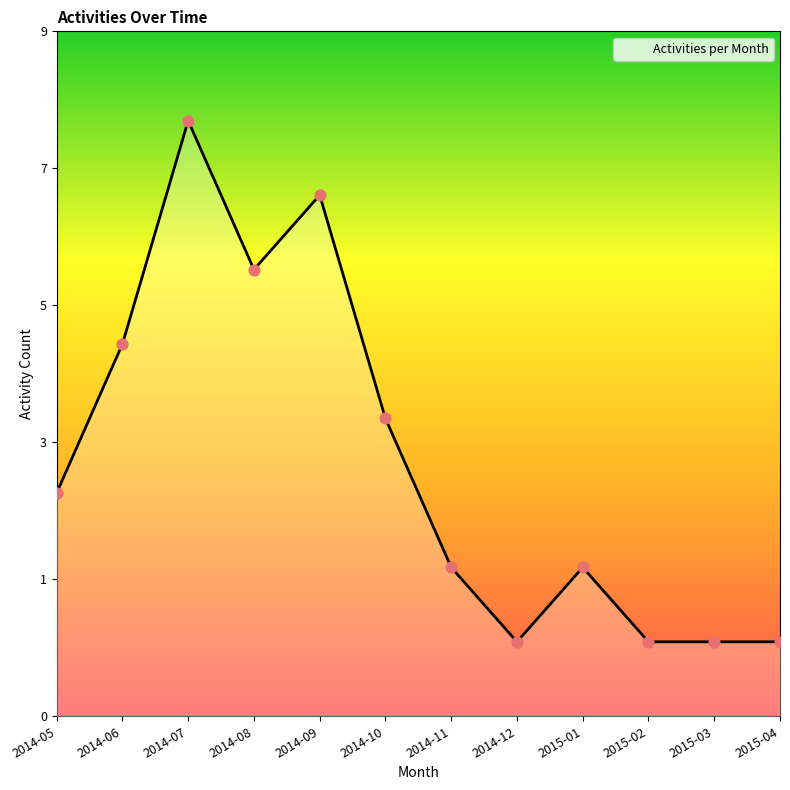

Is this an area chart (filled region under the line)?

Yes